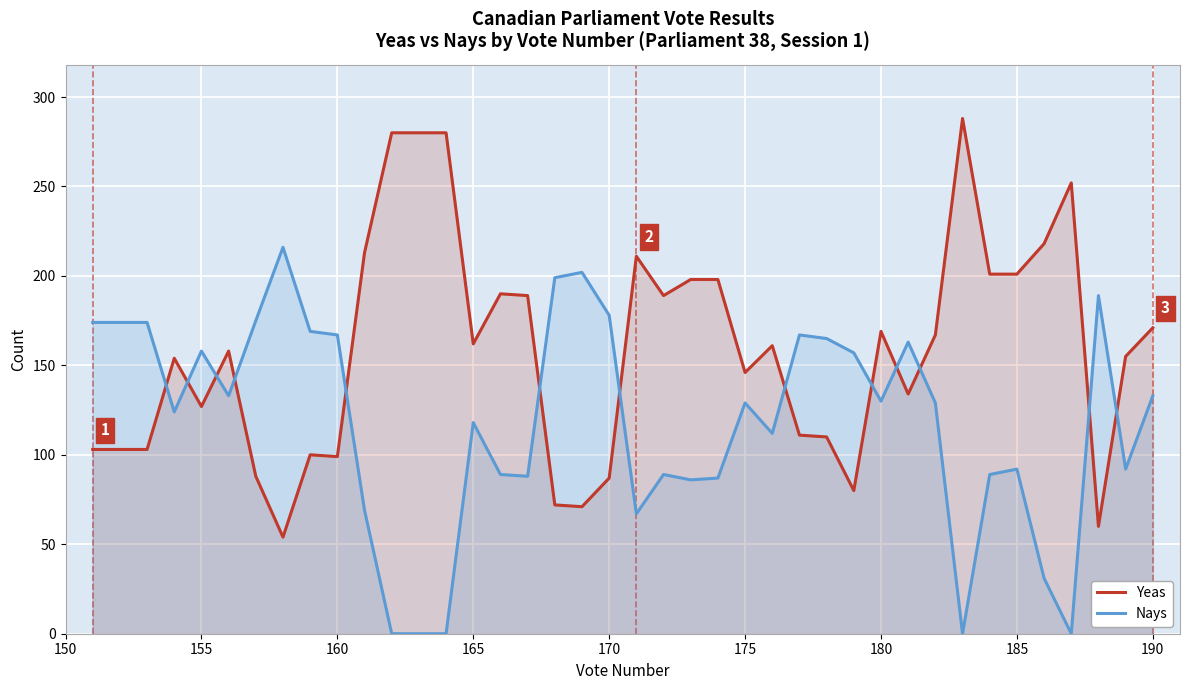

How many categories are shown in the chart?

40